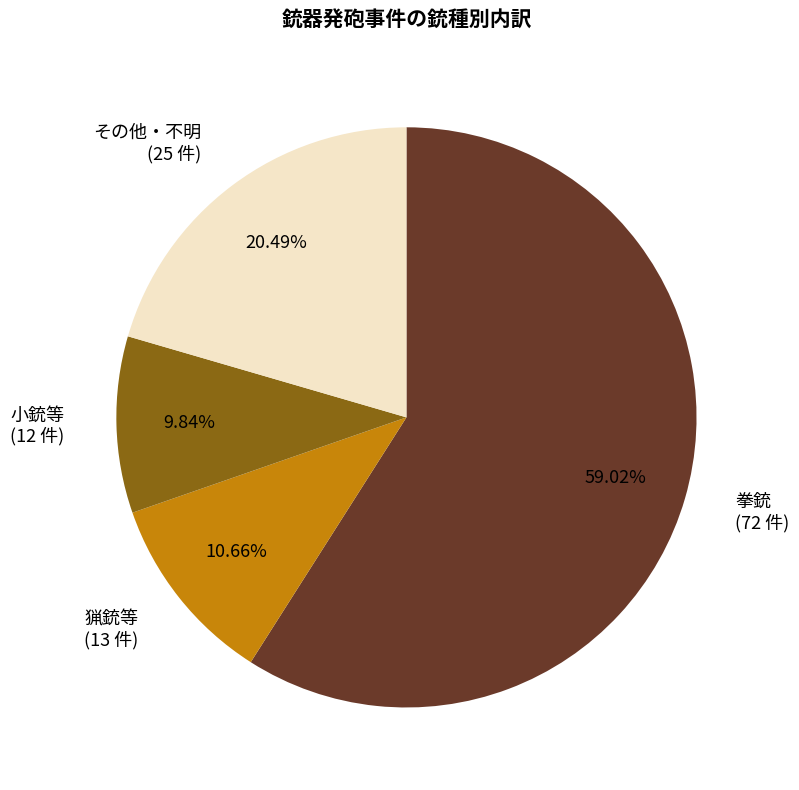

How many slices are in this pie chart?

4